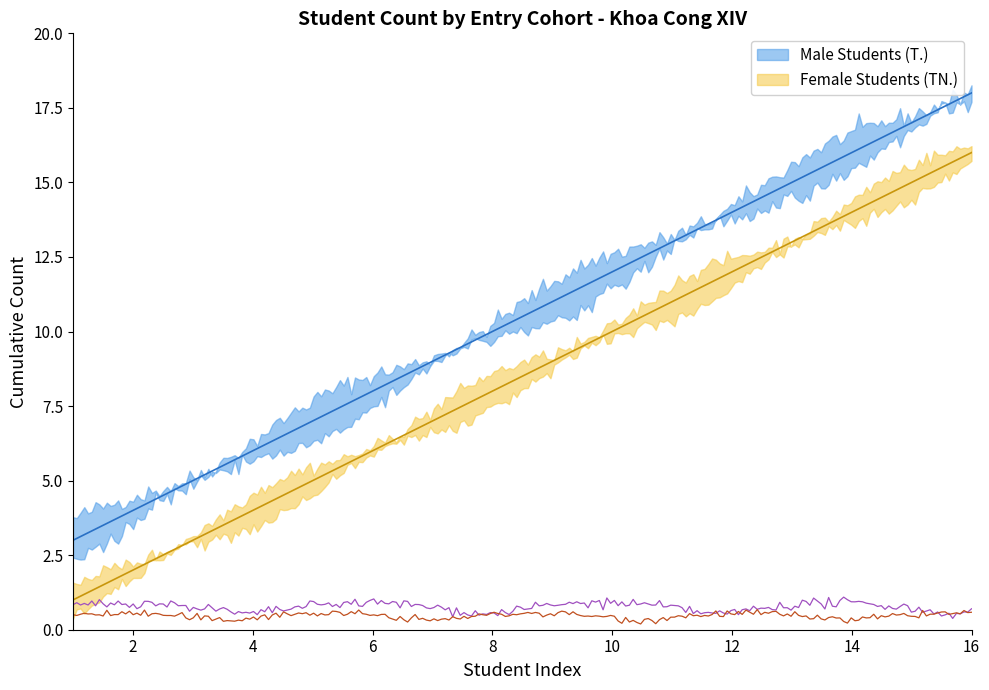

True or false: Male Students (T.) has more than 0 points higher than both neighbors.

False